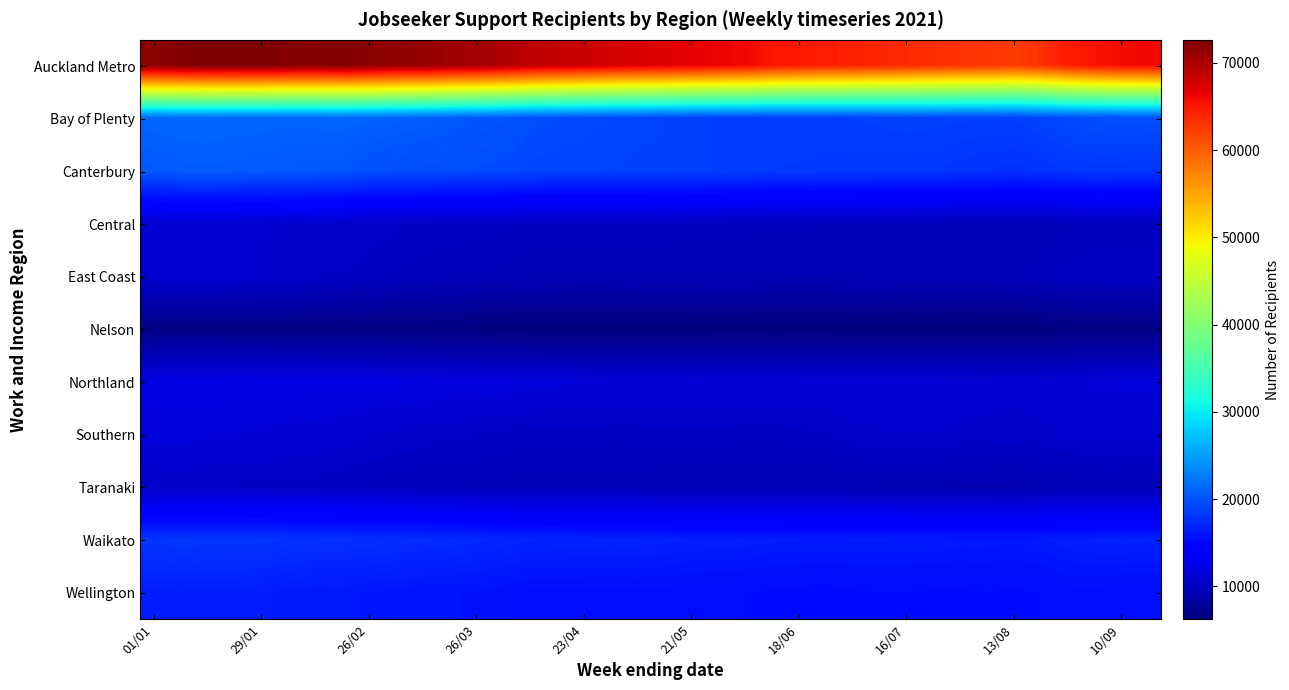

Which series has the widest spread of values?

Auckland Metro